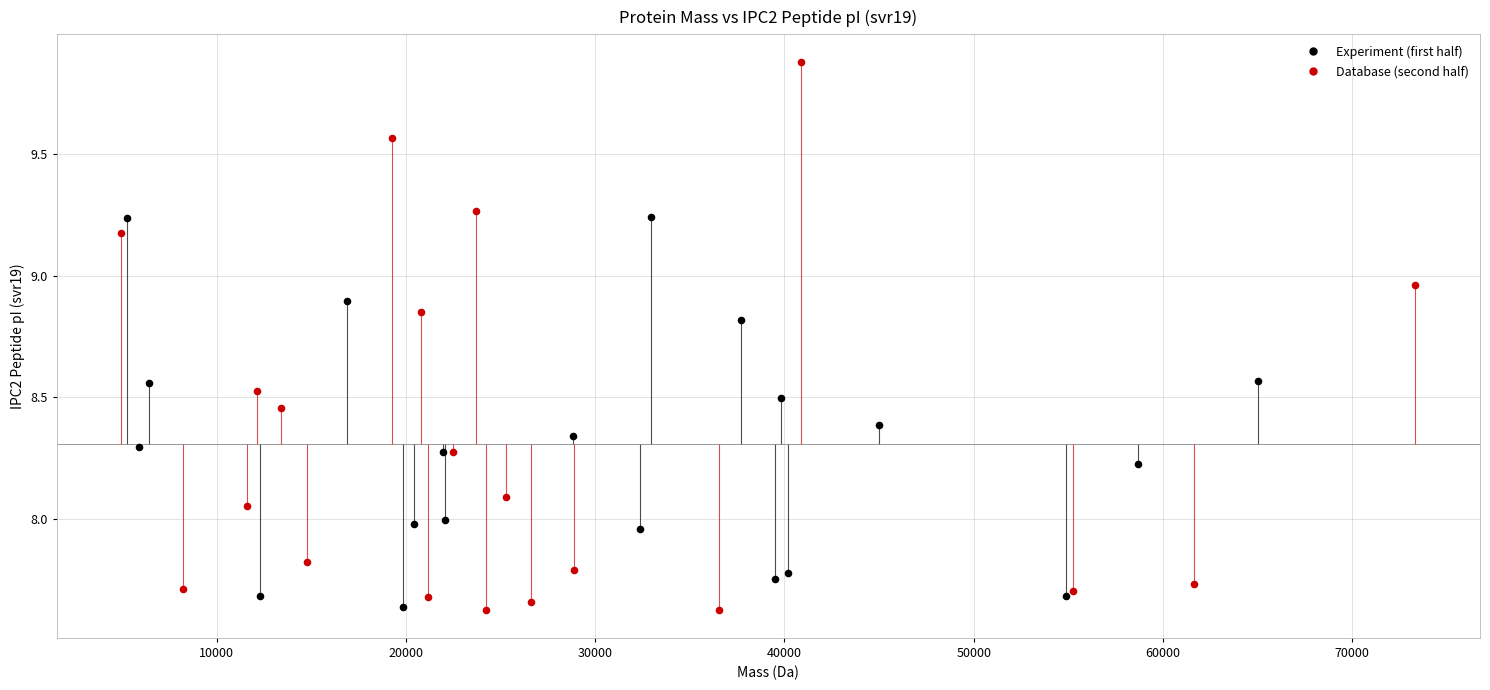

Which series has the largest Y range (max minus min)?

Database (second half)